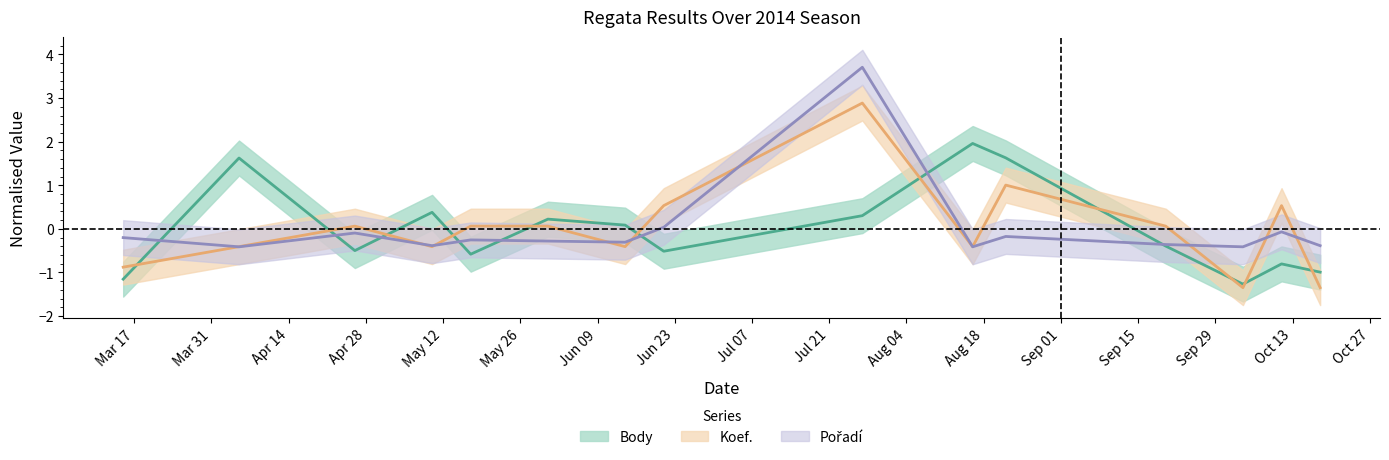

Where is the first local maximum for Koef.?

2014-04-26